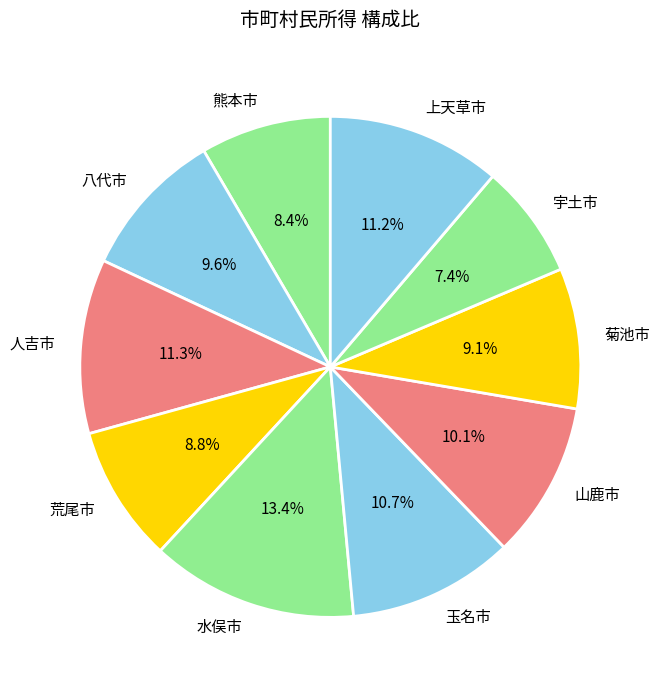

True or false: 熊本市 accounts for 8% of the total.

True